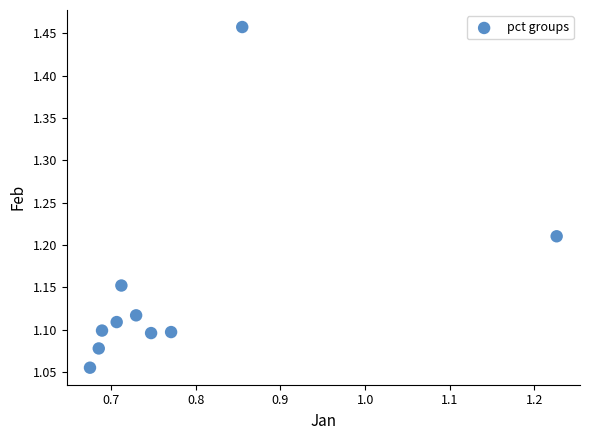

What is the range of X values (max minus min)?

0.6